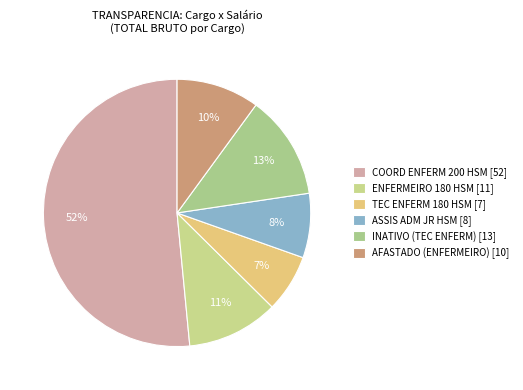

To the nearest percent, what is the difference between the largest and smallest slice percentages?

45%